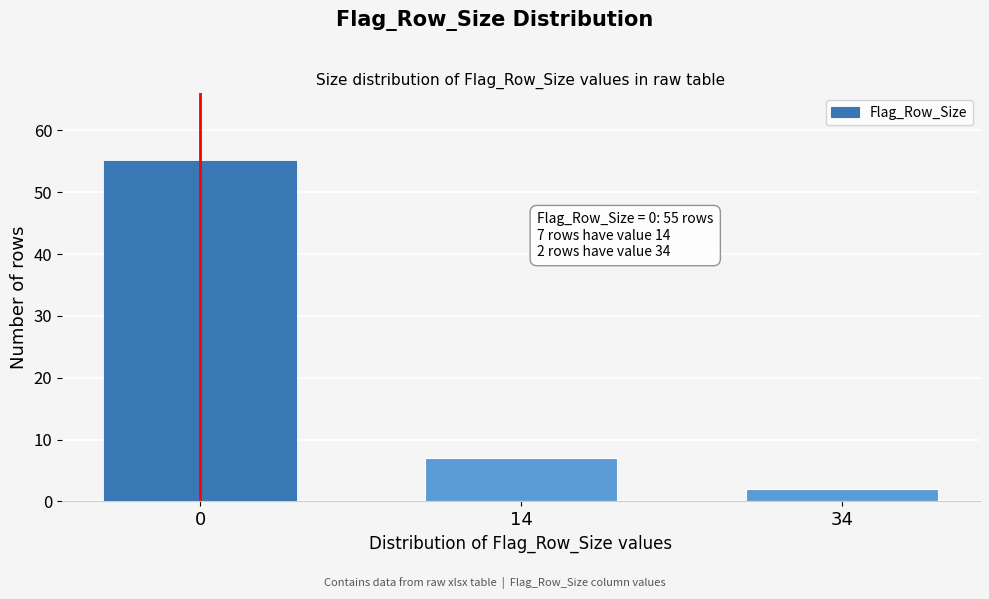

Reading left to right, what are all the values shown in this chart?

55	7	2